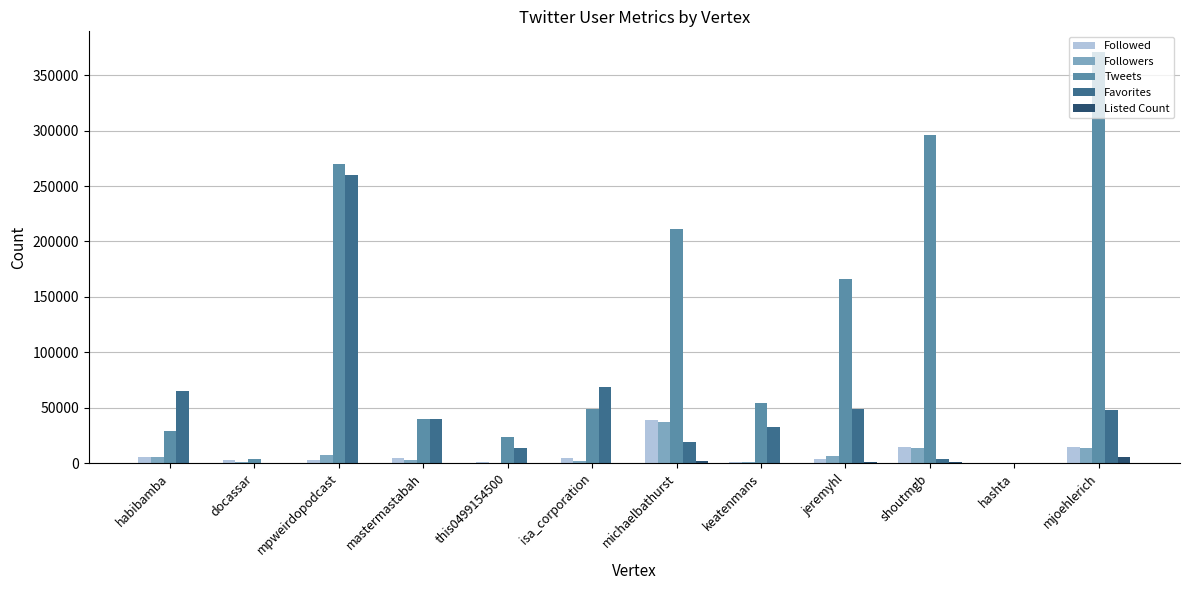

How many categories are shown in the chart?

12